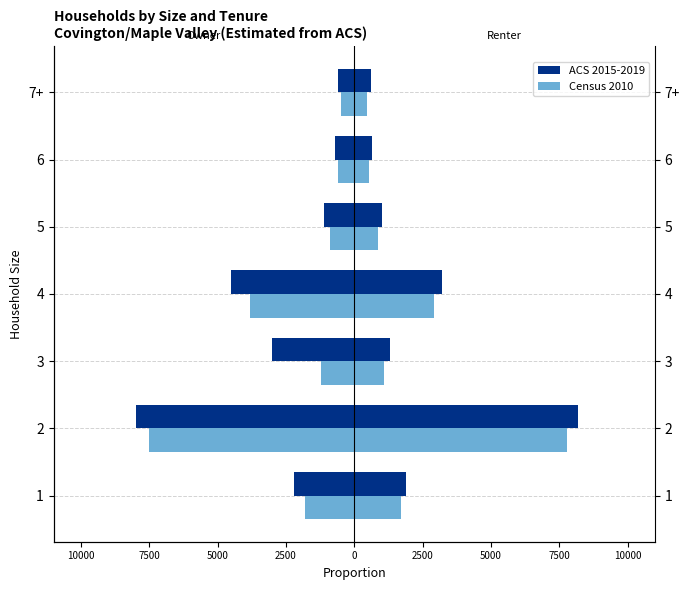

What value does the ACS 2015-2019 series have at 4, to the nearest 10?

-4500